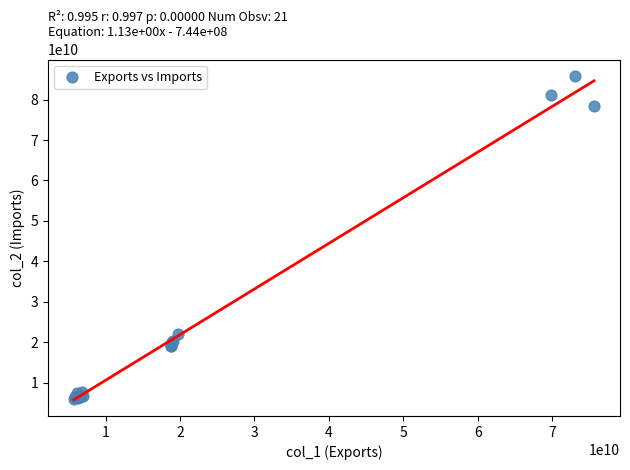

What Y value in the scatter plot is closest to 45931166728?

22072797553